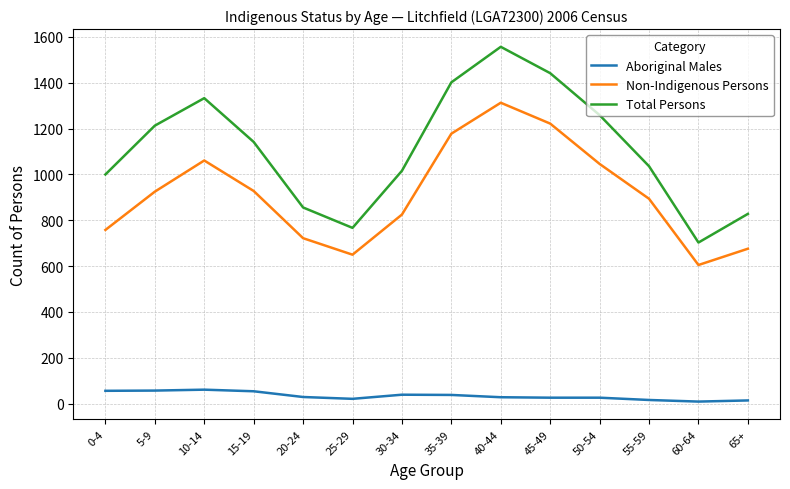

What is the total value across all series at 65+?

1518